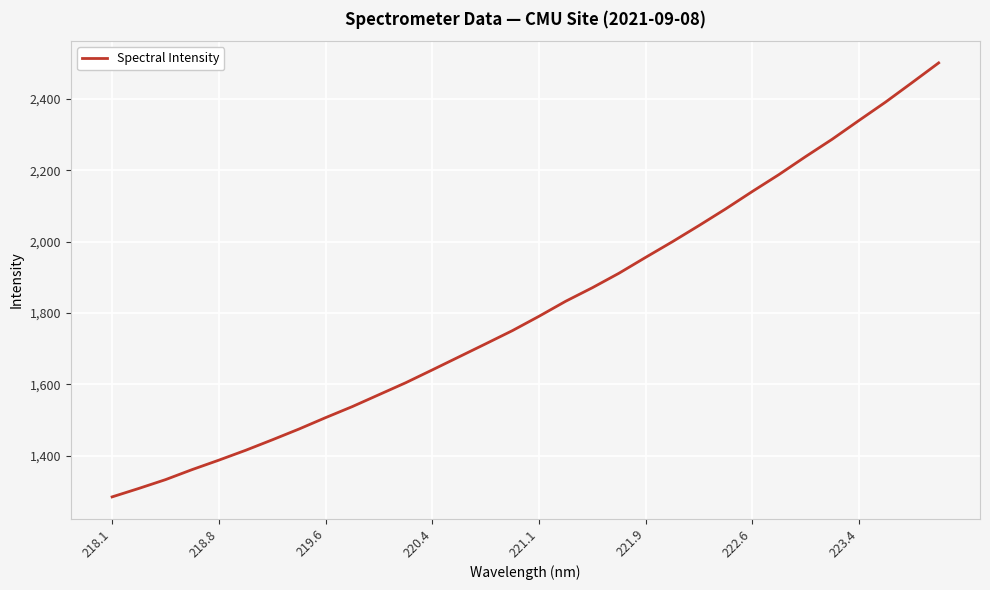

What is the difference between the maximum and minimum values?

1216.7